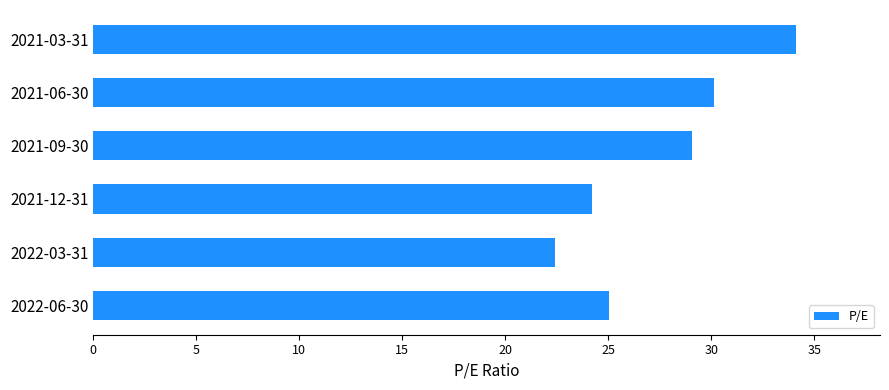

Rank the categories by value from highest to lowest.

2021-03-31, 2021-06-30, 2021-09-30, 2022-06-30, 2021-12-31, 2022-03-31